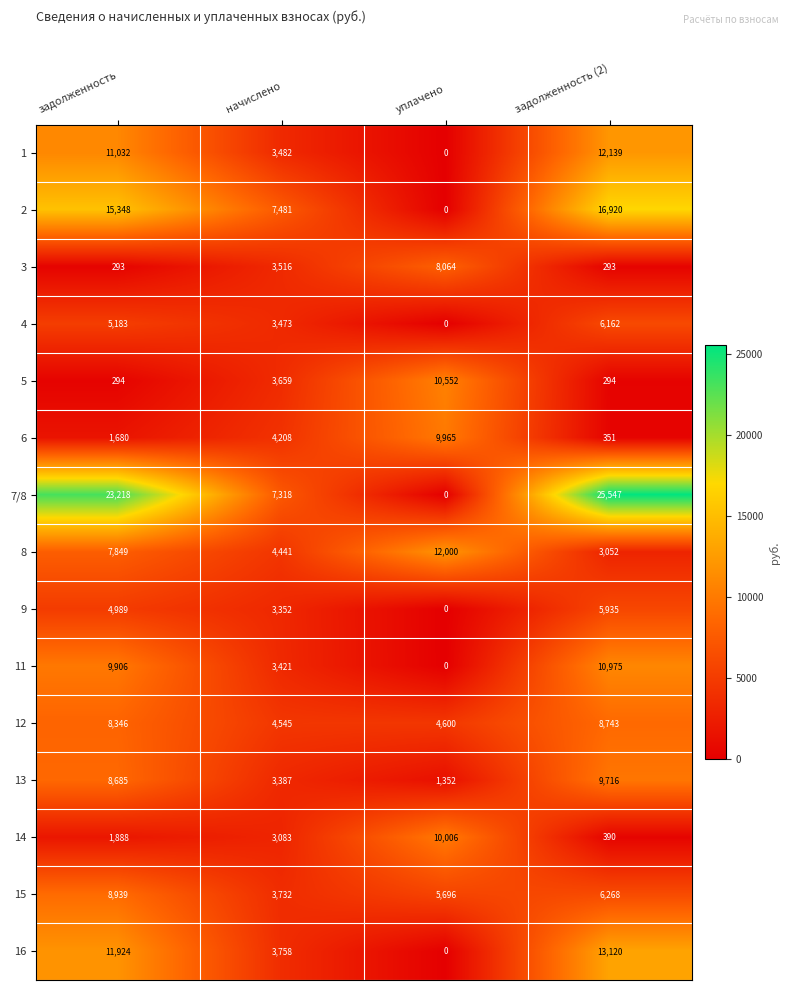

Is it true that 9 equals -2719 at уплачено?

False